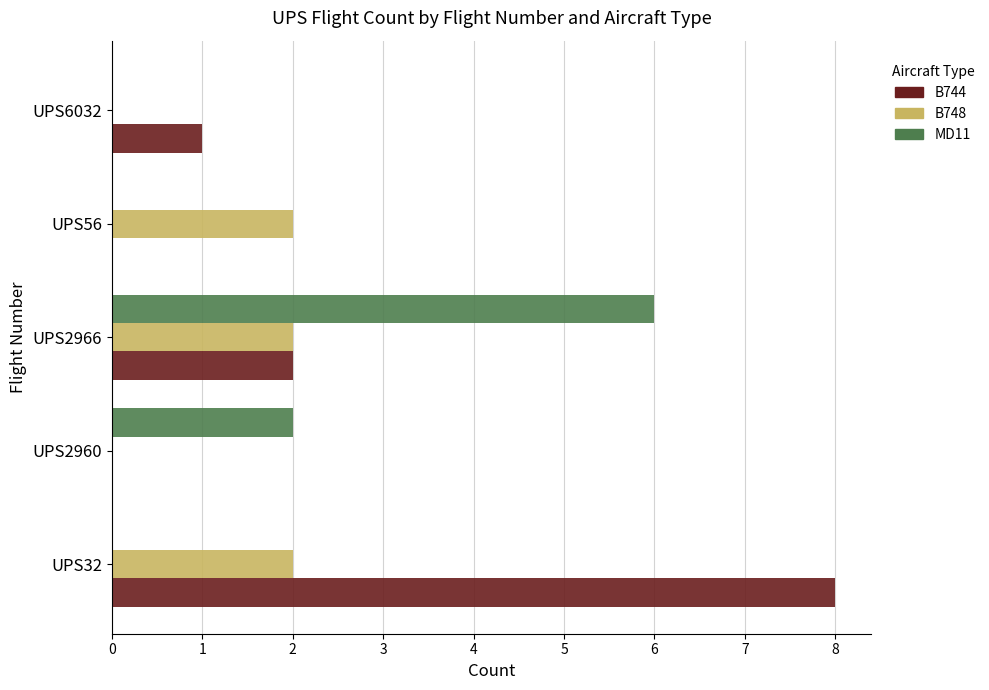

Between UPS32 and UPS56, which series saw the biggest shift?

B744